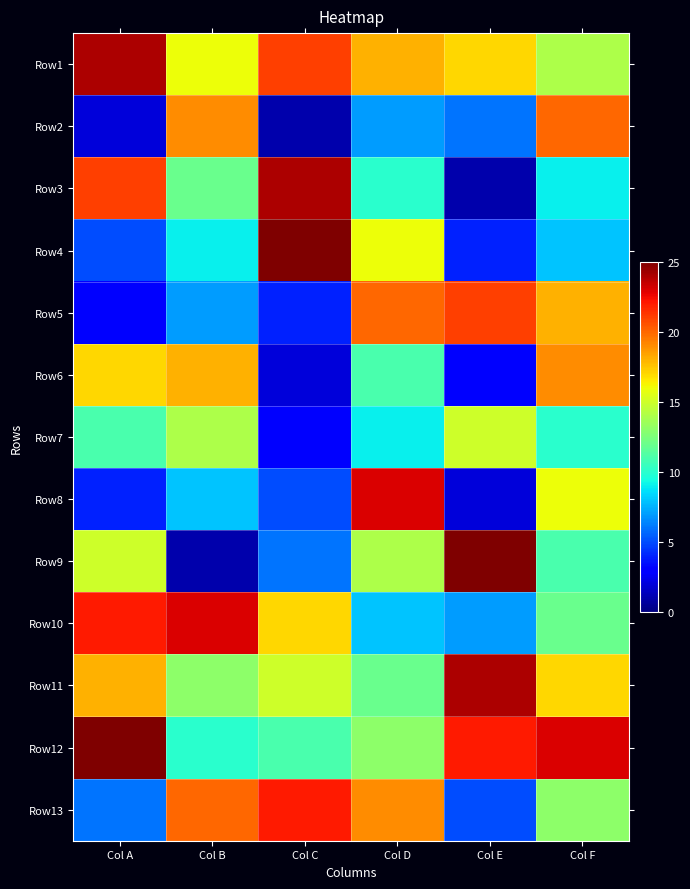

What is the difference between the highest and lowest values at Col D?

16